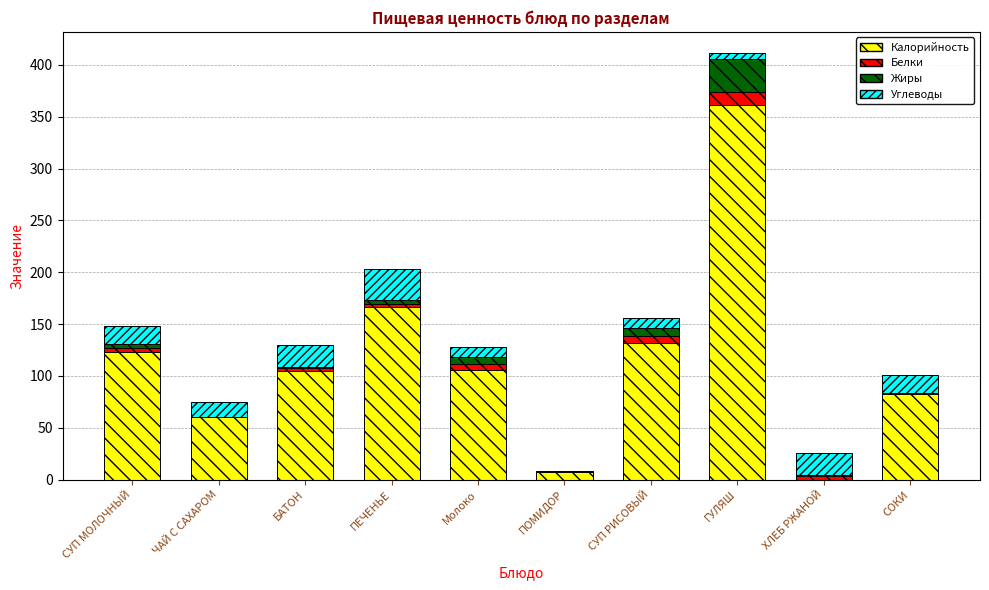

What is the maximum value for Калорийность?

361.6